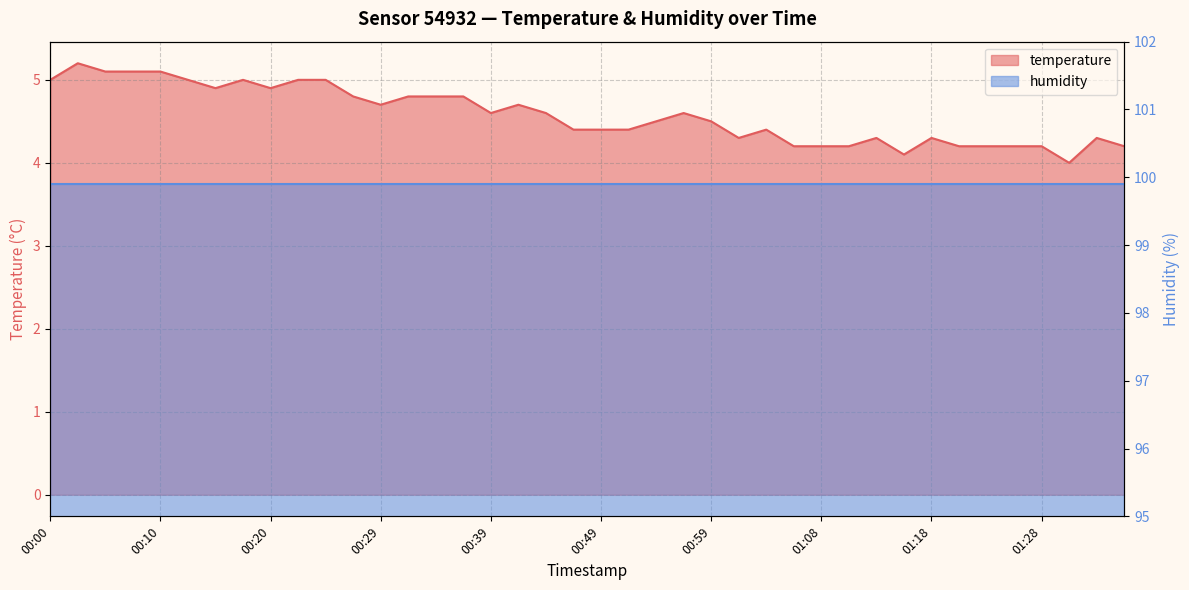

Is it true that the value at 01:18 is 7.1?

False